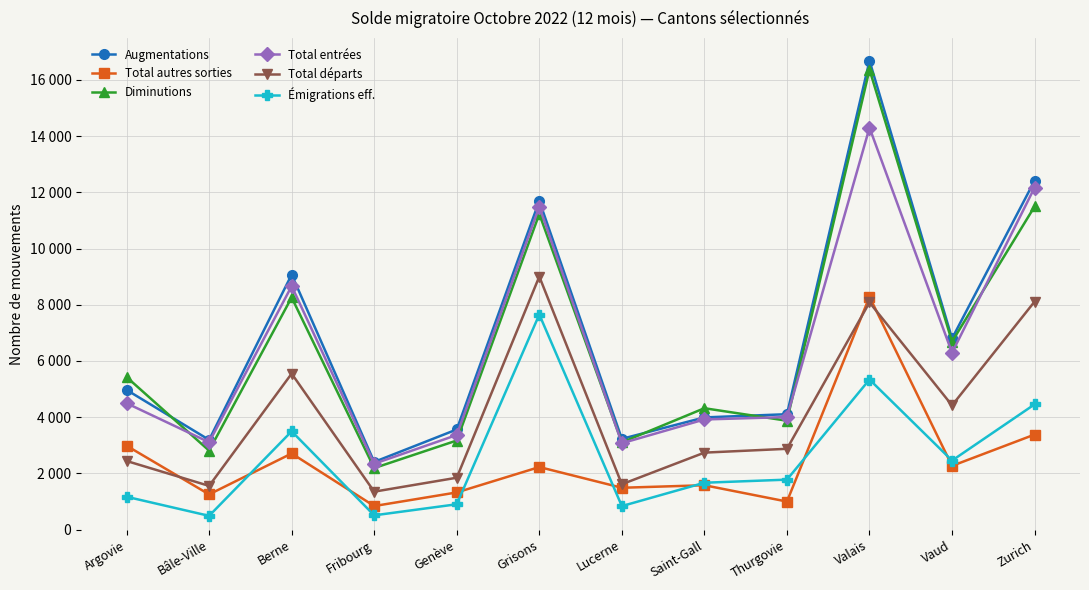

What is the difference between the highest and lowest values at Lucerne?

2392